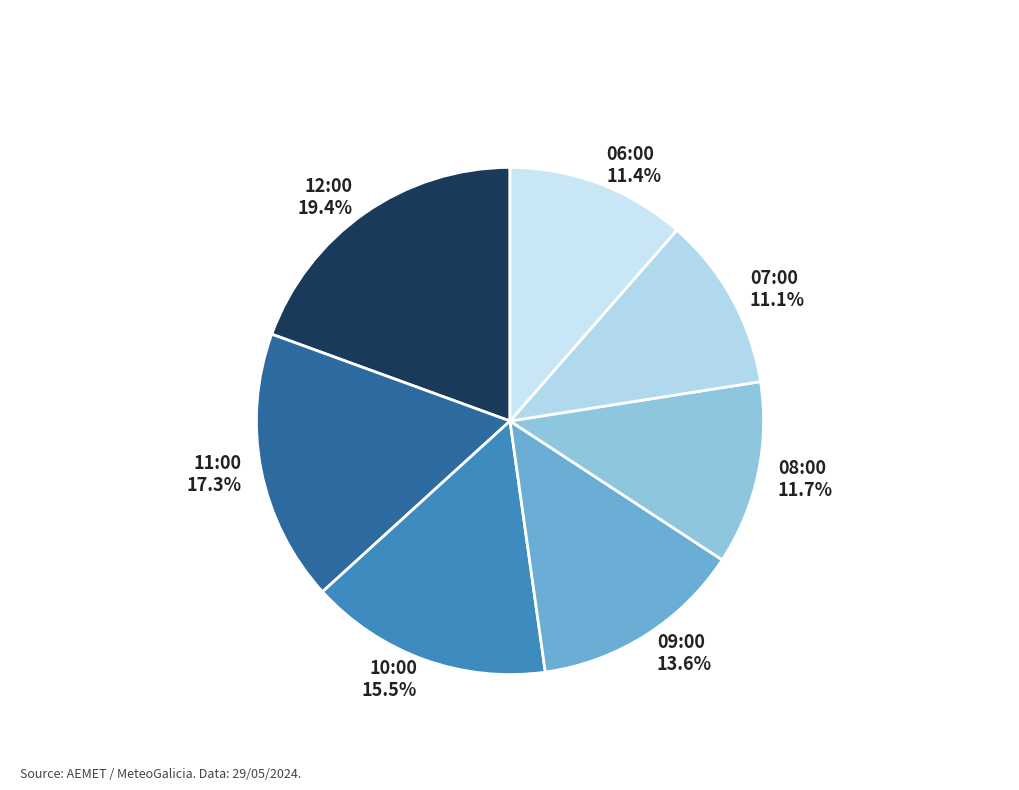

Approximately how many times larger is the value at 11:00 compared to 10:00?

1.1